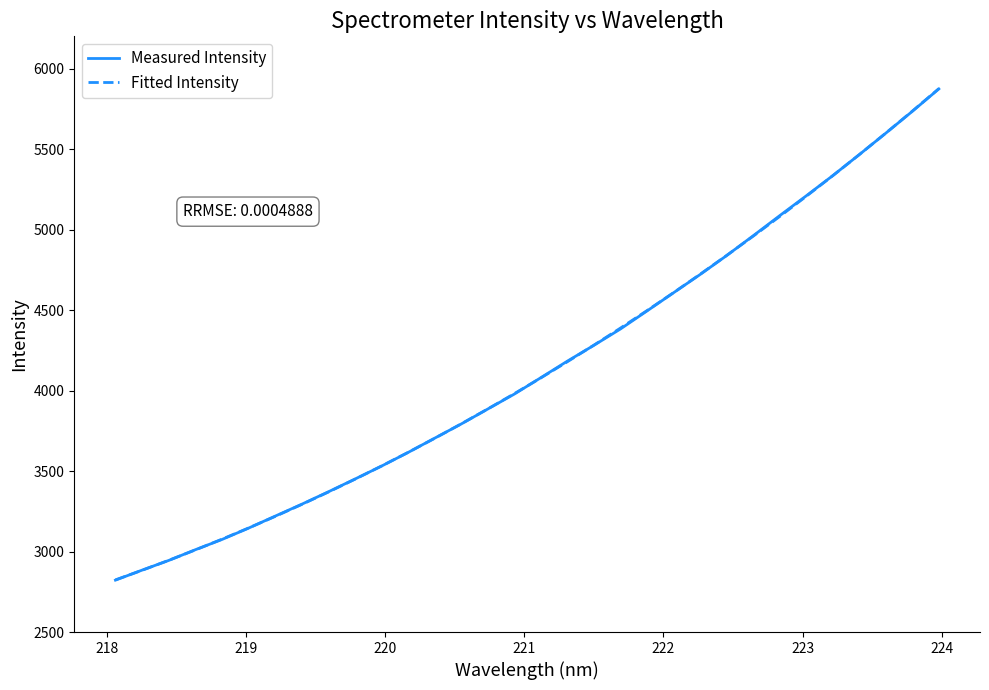

What is the greatest value displayed?

5875.0